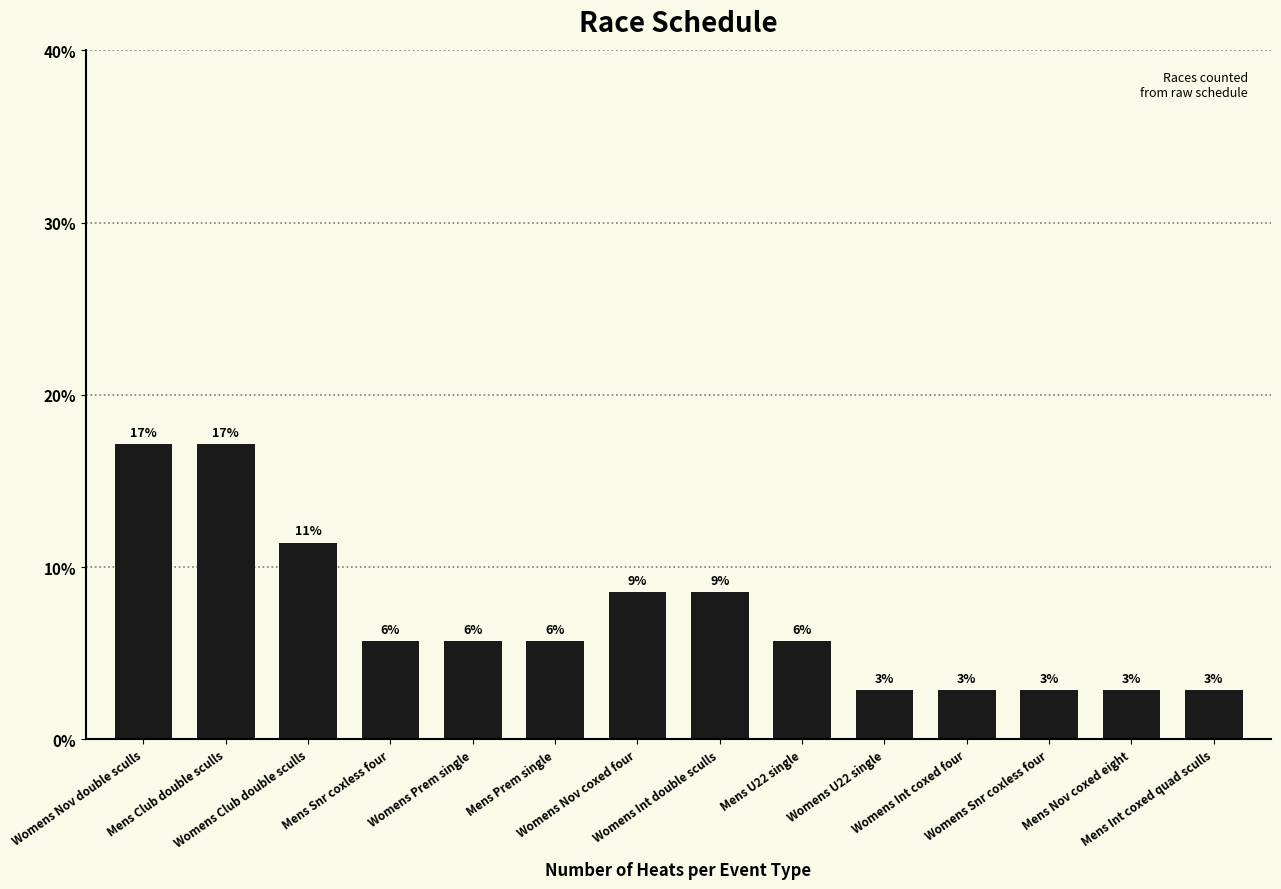

Reading left to right, what are all the values shown in this chart?

Womens Nov double sculls=0.2	Mens Club double sculls=0.2	Womens Club double sculls=0.1	Mens Snr coxless four=0.1	Womens Prem single=0.1	Mens Prem single=0.1	Womens Nov coxed four=0.1	Womens Int double sculls=0.1	Mens U22 single=0.1	Womens U22 single=0.0	Womens Int coxed four=0.0	Womens Snr coxless four=0.0	Mens Nov coxed eight=0.0	Mens Int coxed quad sculls=0.0